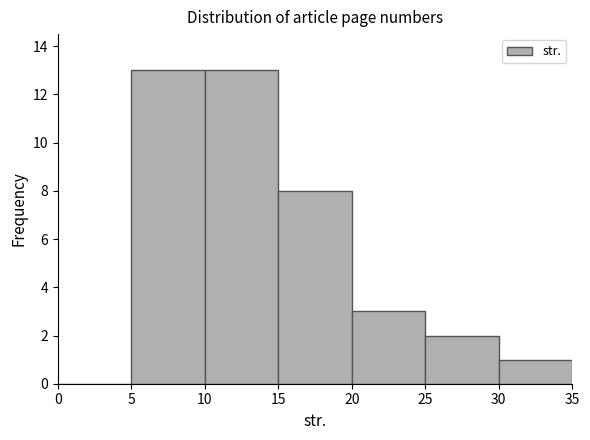

Reading left to right, list every bar in this chart as the range it spans on the x-axis followed by its height. The values are not printed on the chart, so give them approximately, as read against the axis.

0 to 5: 0
5 to 10: 13
10 to 15: 13
15 to 20: 8
20 to 25: 3
25 to 30: 2
30 to 35: 1